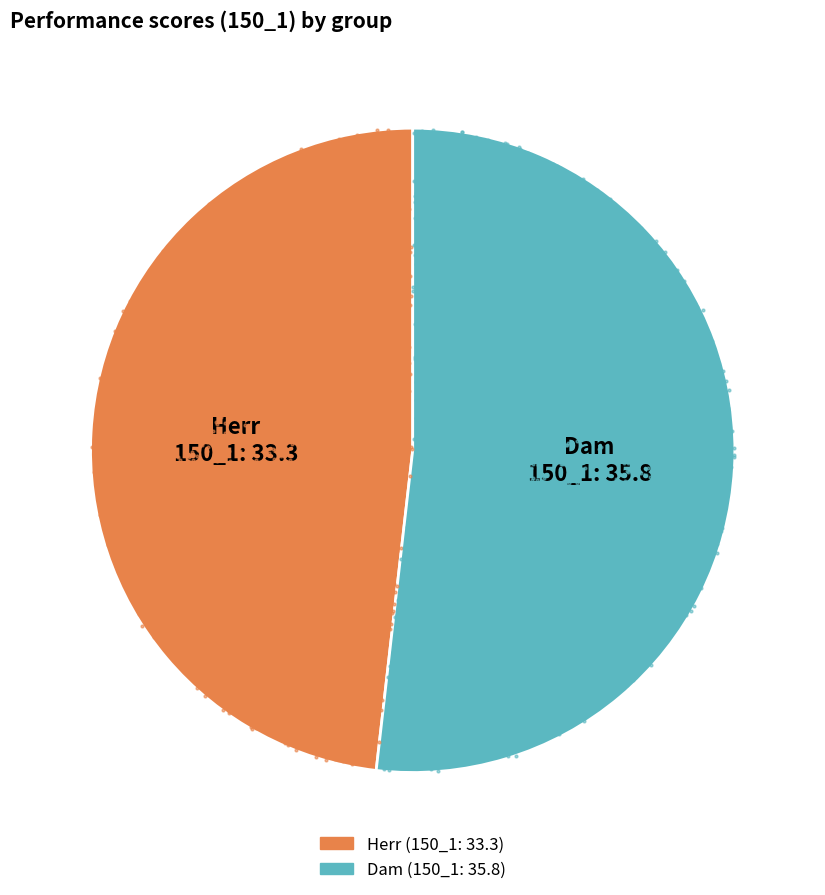

How many segments does this pie chart have?

2